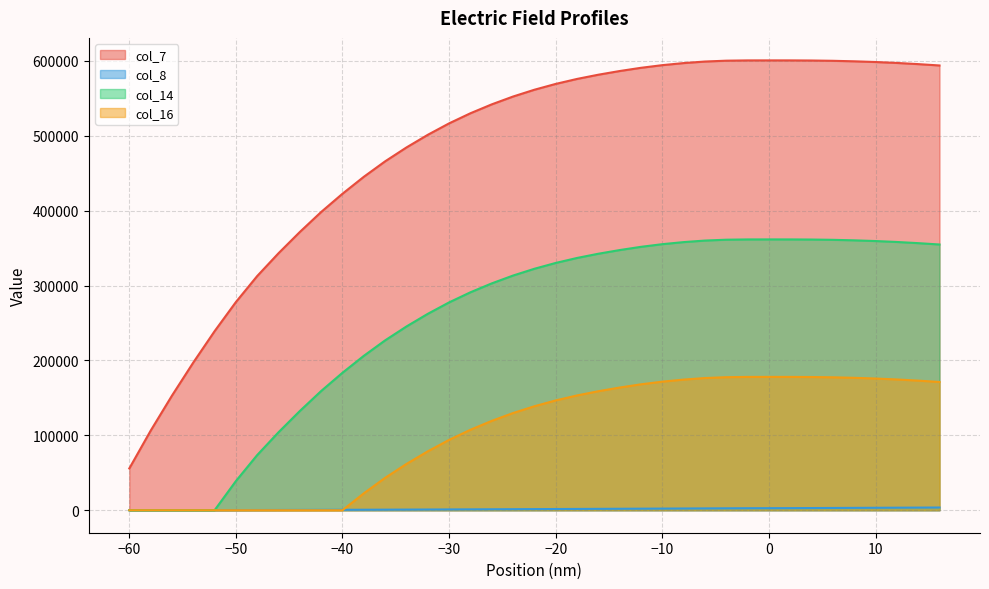

Reading left to right, extract all data points from this chart.

col_7: 55782.5	106156.7	152977.0	197170.3	239045.8	277985.4	312752.9	343193.8	371579.5	398265.5	422618.2	445224.8	465884.4	484411.6	501285.4	516567.7	530057.5	541940.2	552401.4	561456.4	569244.3	575888.7	581528.8	586442.6	590753.8	594292.3	597056.7	599118.1	600260.0	600624.0	600656.2	600640.4	600489.6	600103.0	599426.2	598477.4	597228.9	595674.4	593868.0
col_8: 11.2	32.4	63.0	102.4	150.2	205.8	268.4	337.0	411.3	491.0	575.5	664.6	757.7	854.6	954.9	1058.2	1164.2	1272.6	1383.1	1495.4	1609.2	1724.4	1840.7	1958.0	2076.1	2195.0	2314.4	2434.2	2554.3	2674.4	2734.5	2794.5	2914.6	3034.6	3154.5	3274.2	3393.7	3512.8	3631.6
col_14: 0.0	0.0	0.0	0.0	0.0	38939.6	73707.1	104148.0	132533.7	159219.7	183572.4	206179.0	226838.6	245365.8	262239.6	277521.9	291011.6	302894.4	313355.5	322410.5	330198.5	336842.9	342483.0	347396.8	351708.0	355246.5	358010.9	360072.2	361214.2	361578.2	361610.4	361594.6	361443.8	361057.2	360380.4	359431.6	358183.1	356628.6	354822.2
col_16: 0.0	0.0	0.0	0.0	0.0	0.0	0.0	0.0	0.0	0.0	0.0	22606.6	43266.2	61793.4	78667.2	93949.5	107439.3	119322.0	129783.2	138838.2	146626.1	153270.6	158910.6	163824.4	168135.6	171674.2	174438.6	176499.9	177641.8	178005.9	178038.0	178022.2	177871.4	177484.8	176808.0	175859.2	174610.7	173056.2	171249.8